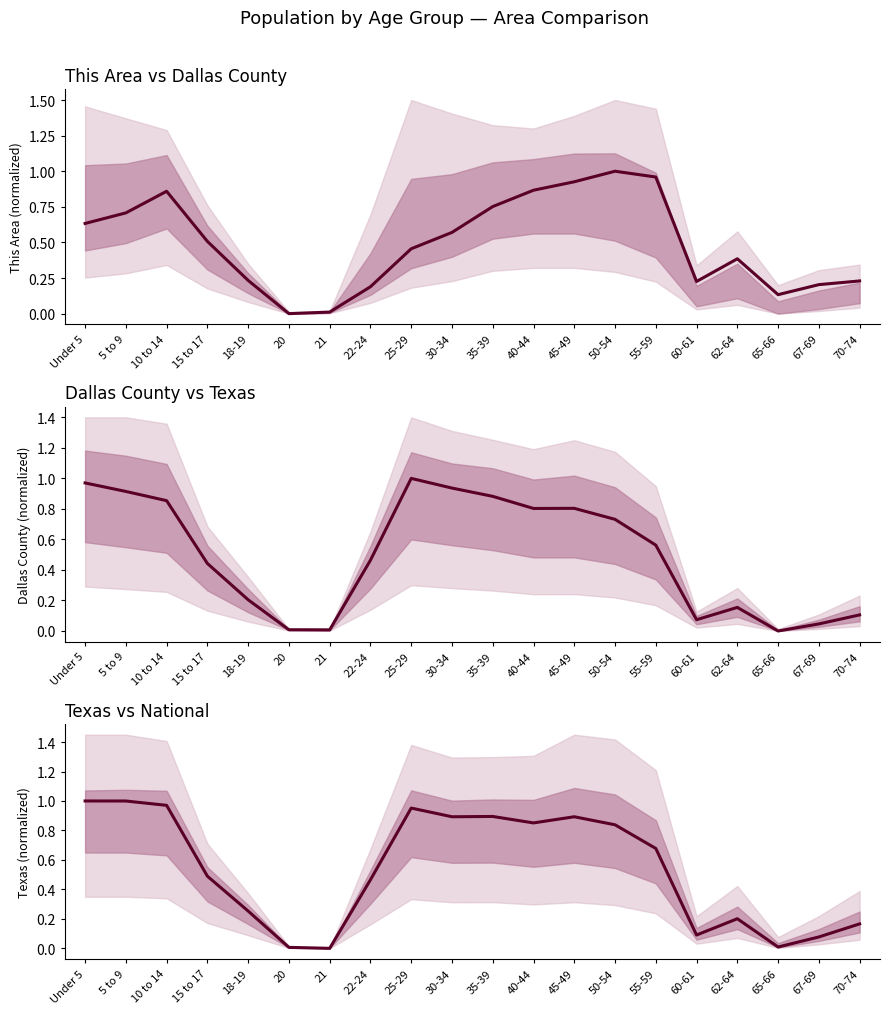

Where is the first local maximum for Dallas County?

25-29